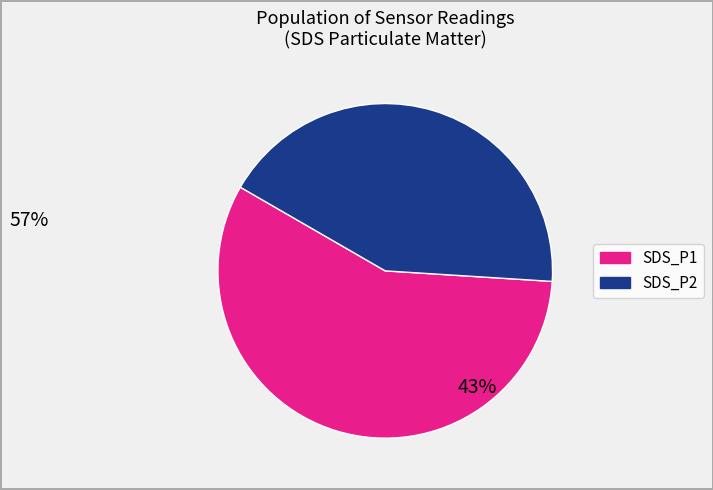

Combined, do SDS_P2 and SDS_P1 account for over 50%?

Yes